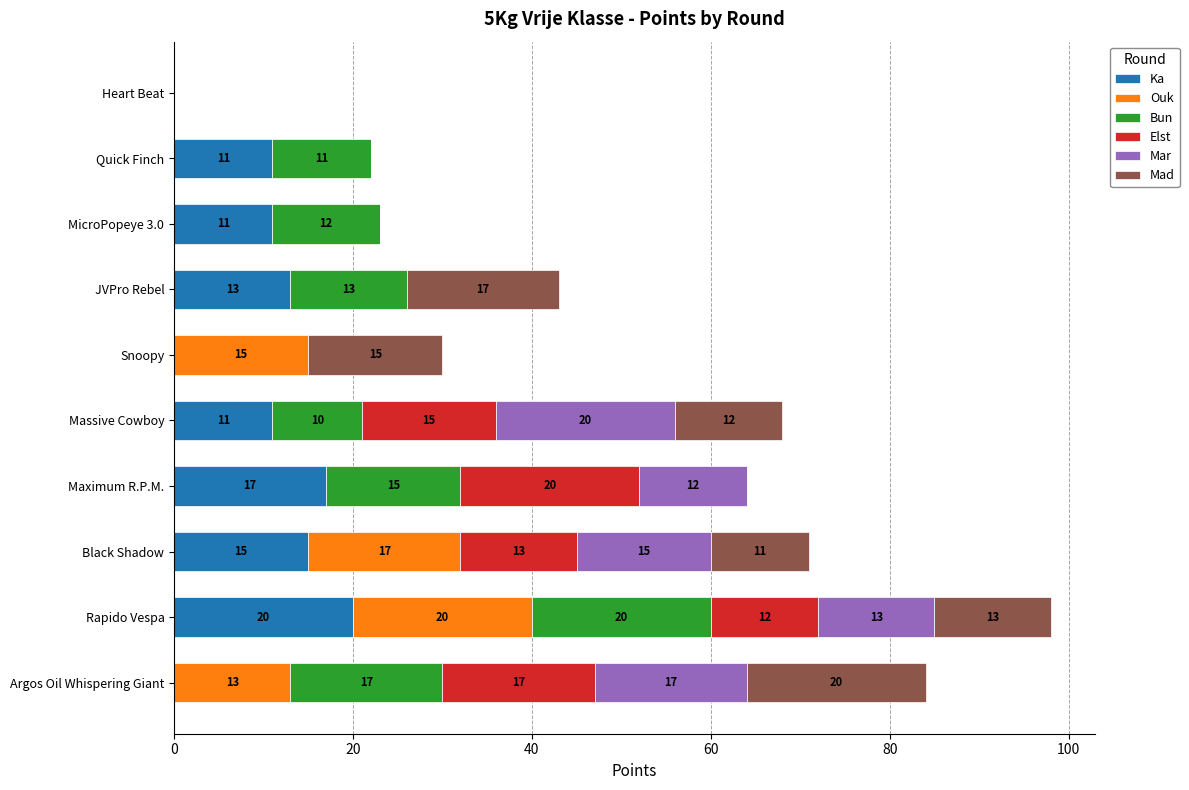

What is the maximum value for Ka?

20